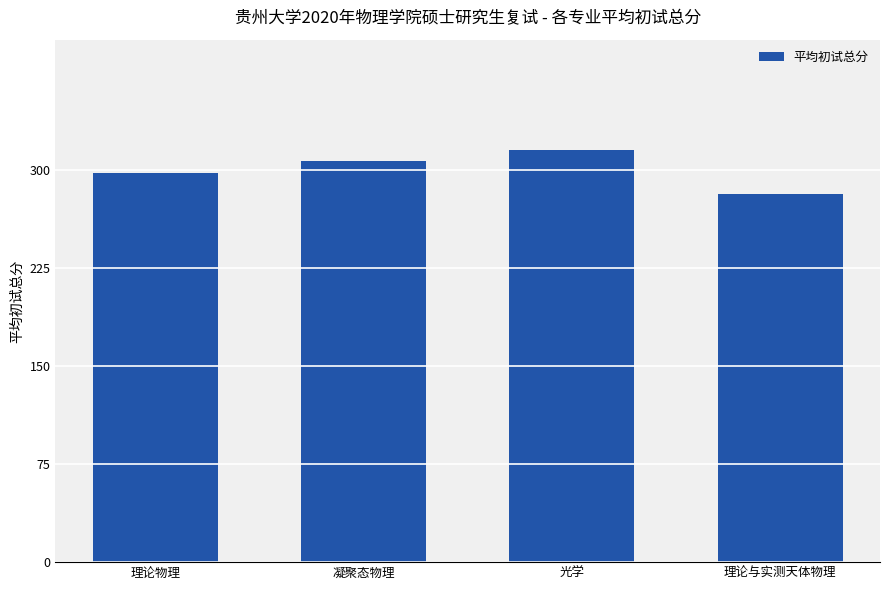

Which category has the lowest value across all series?

理论与实测天体物理